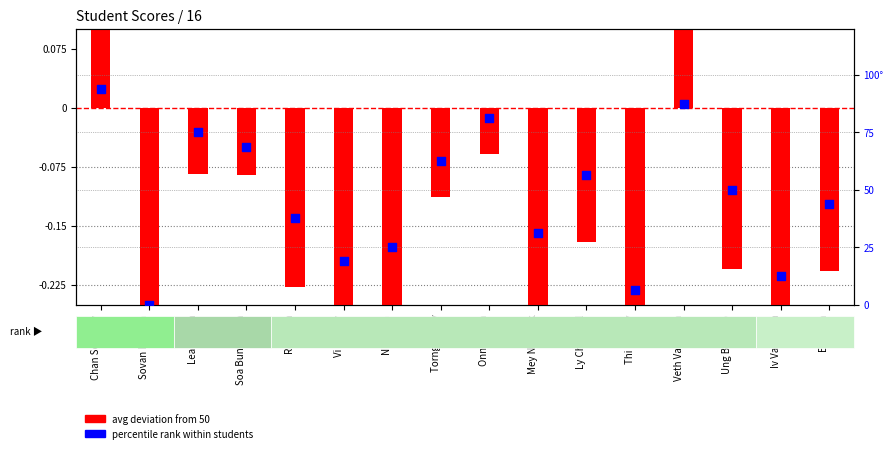

Which series has the largest Y range (max minus min)?

percentile rank within students